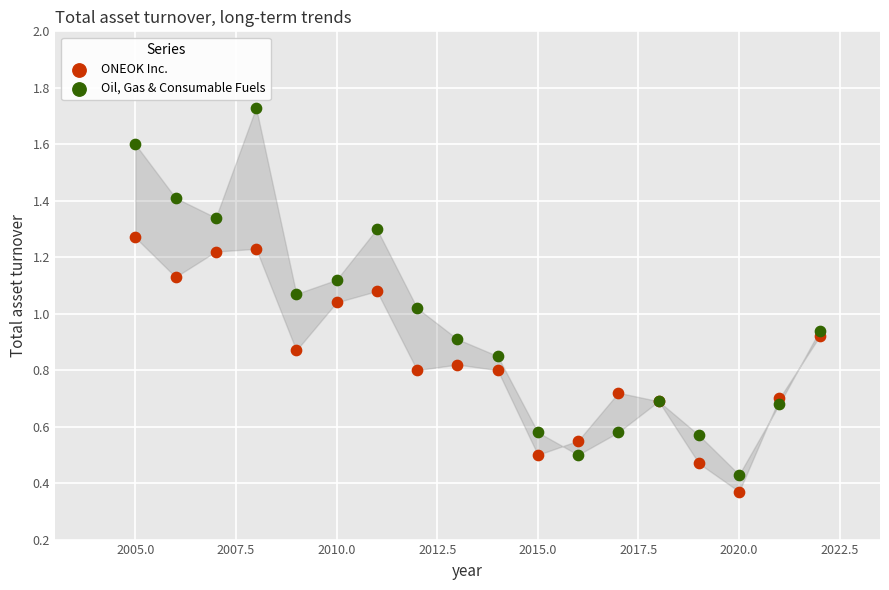

What are all the series names shown in the legend?

ONEOK Inc., Oil, Gas & Consumable Fuels